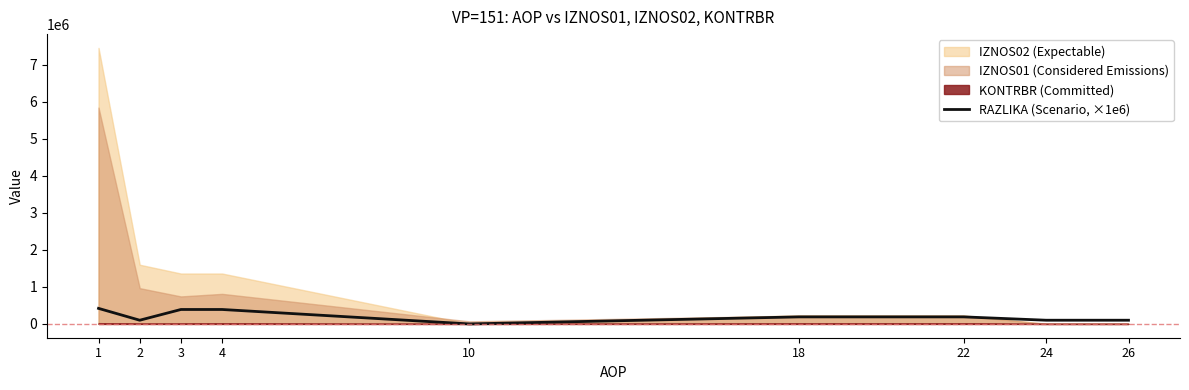

Does the chart display data point markers on the line(s)?

No